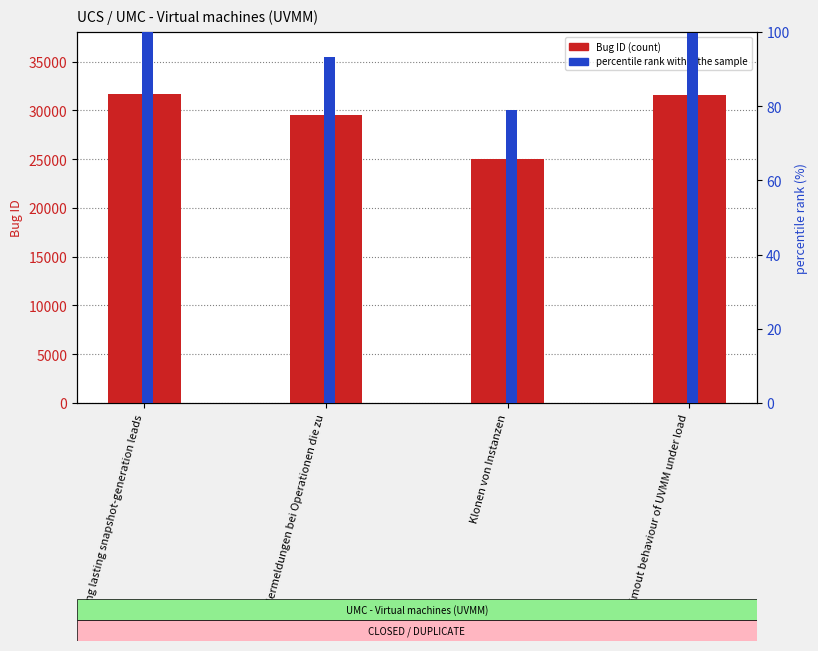

What are all the series names shown in the legend?

Bug ID, percentile rank within the sample